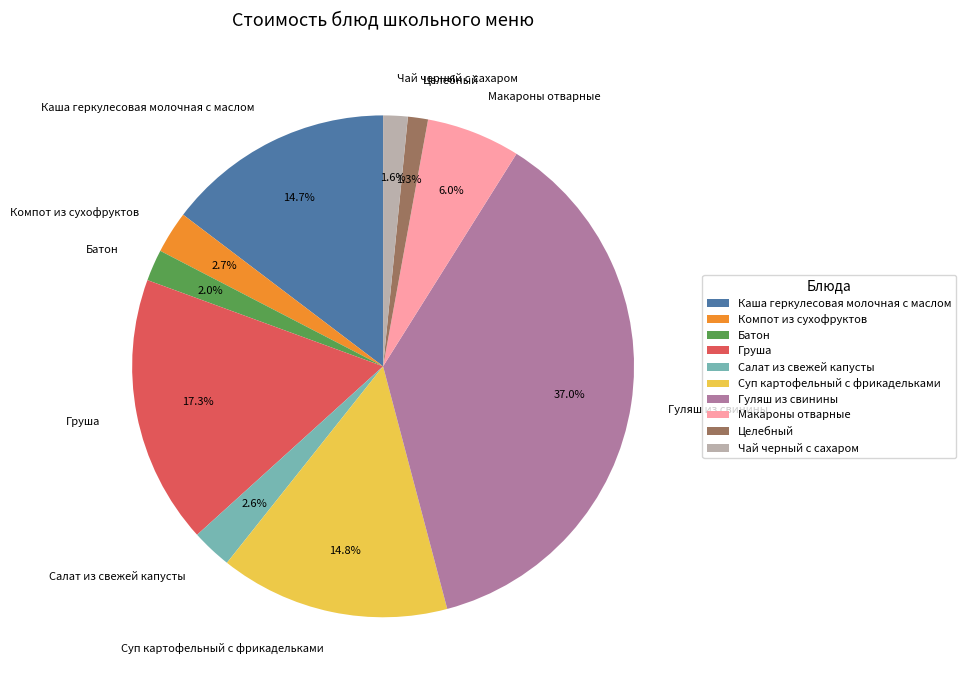

How many slices are in this pie chart?

10